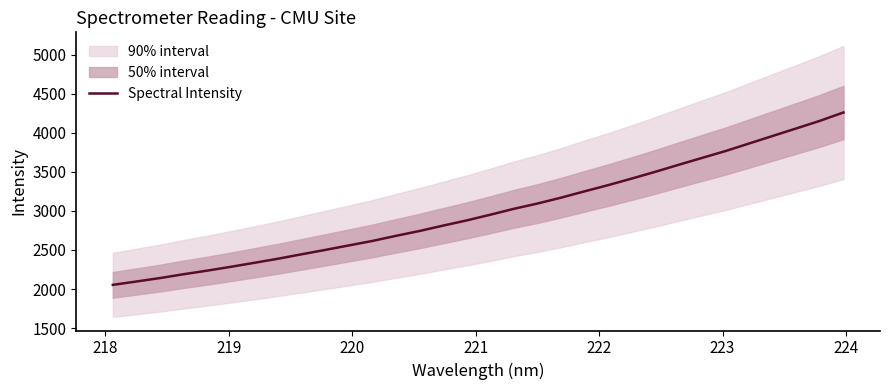

What is the minimum value for Spectral Intensity?

2053.5